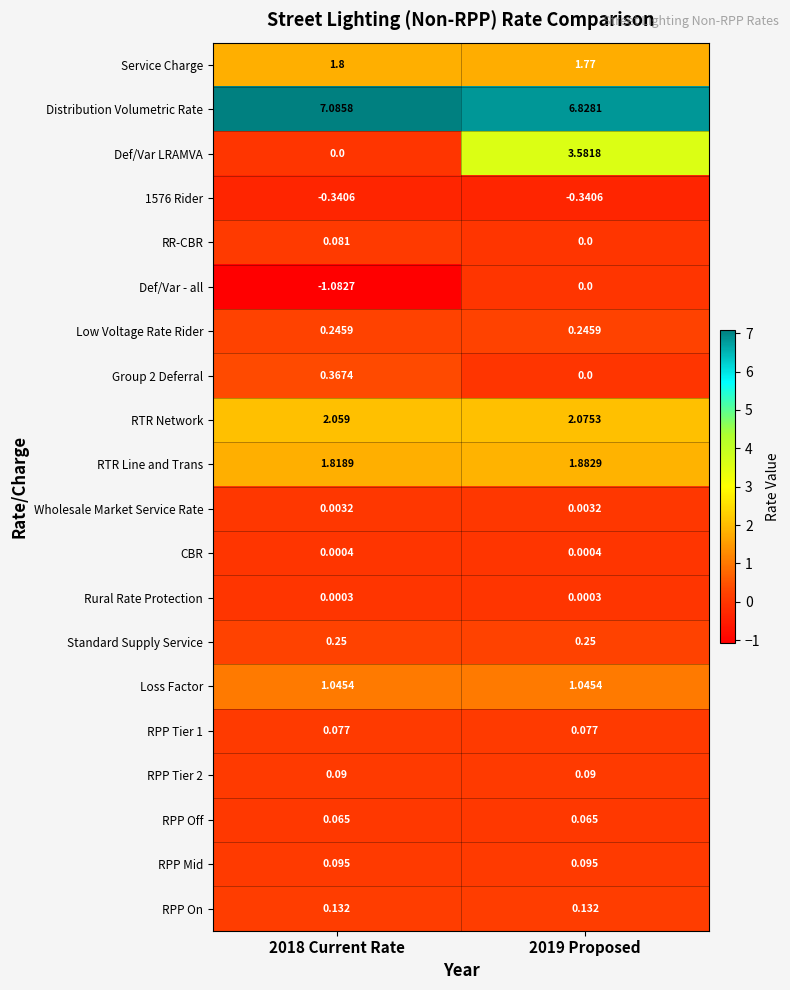

Which series has the largest total across all categories?

Distribution Volumetric Rate